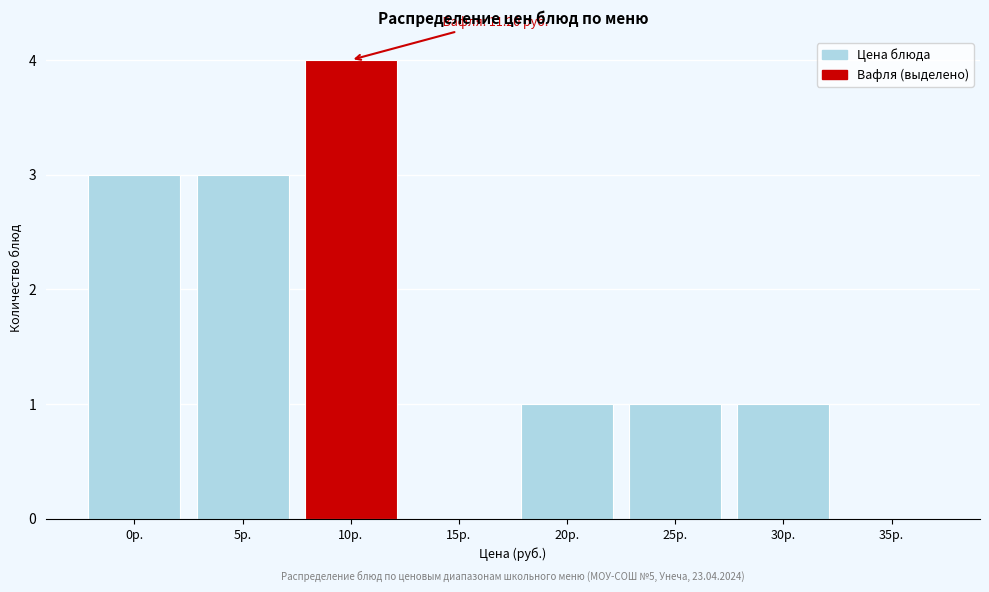

Reading left to right, extract all data points from this chart.

0р.=3	5р.=3	10р.=4	15р.=0	20р.=1	25р.=1	30р.=1	35р.=0